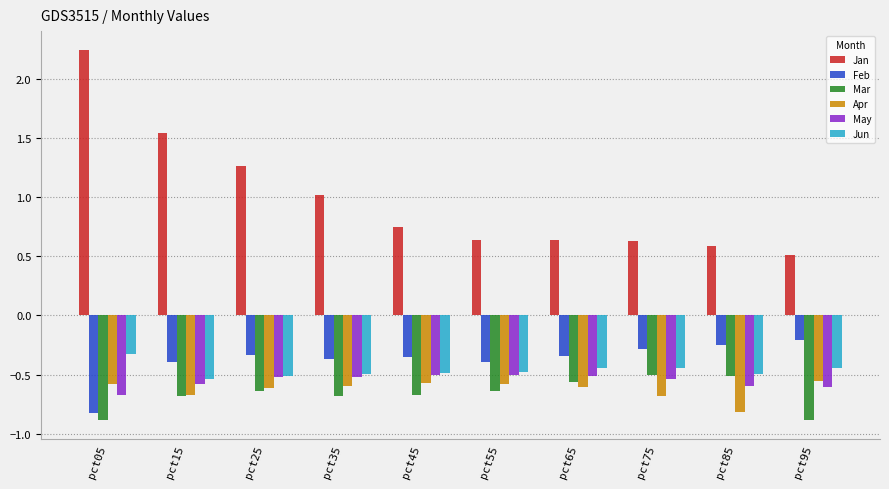

Is it true that Apr equals -0.3 at pct05?

False